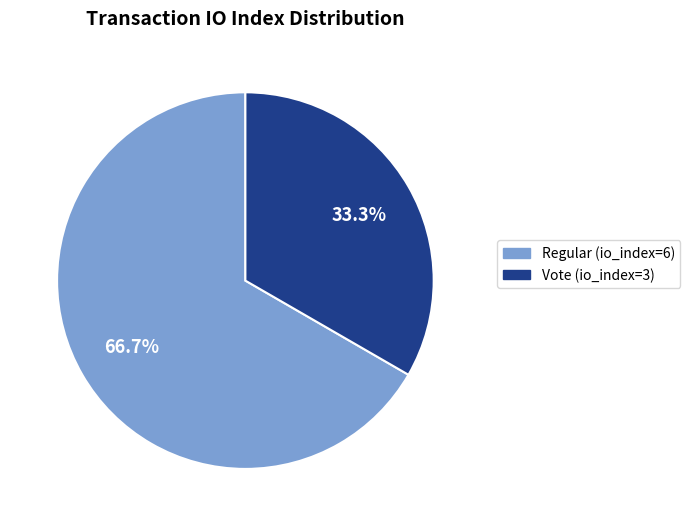

Which category accounts for the majority?

Regular (io_index=6)